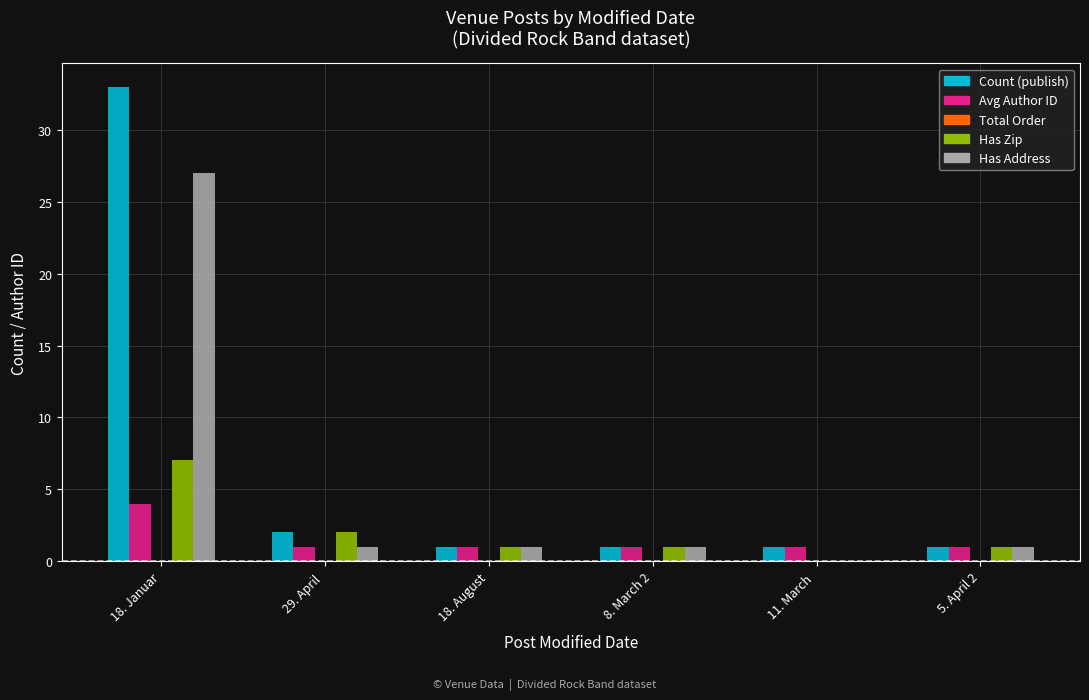

Which series has the largest range (max minus min)?

Count (publish)